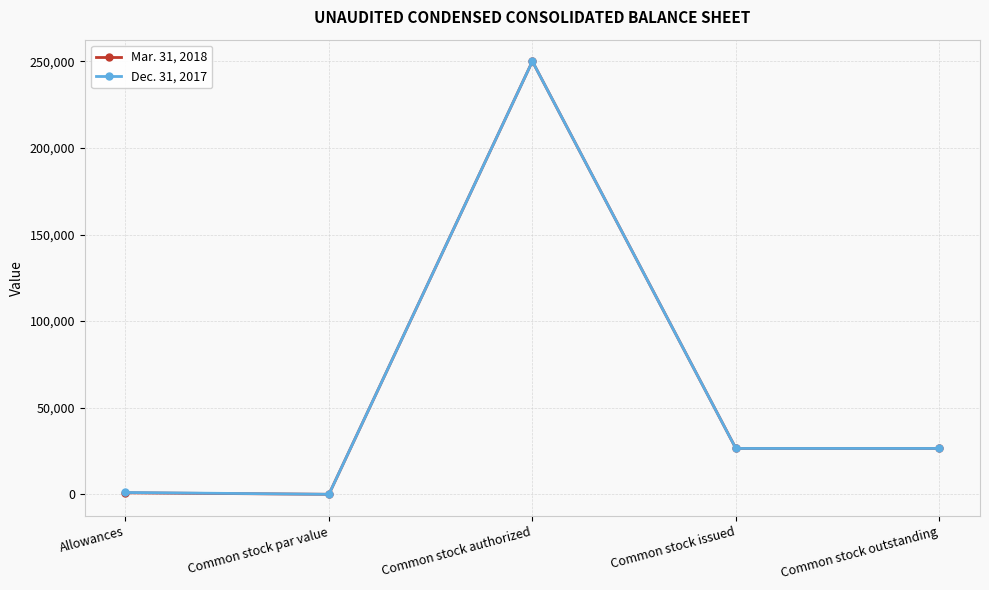

What is the total value across all series at Common stock issued?

52985